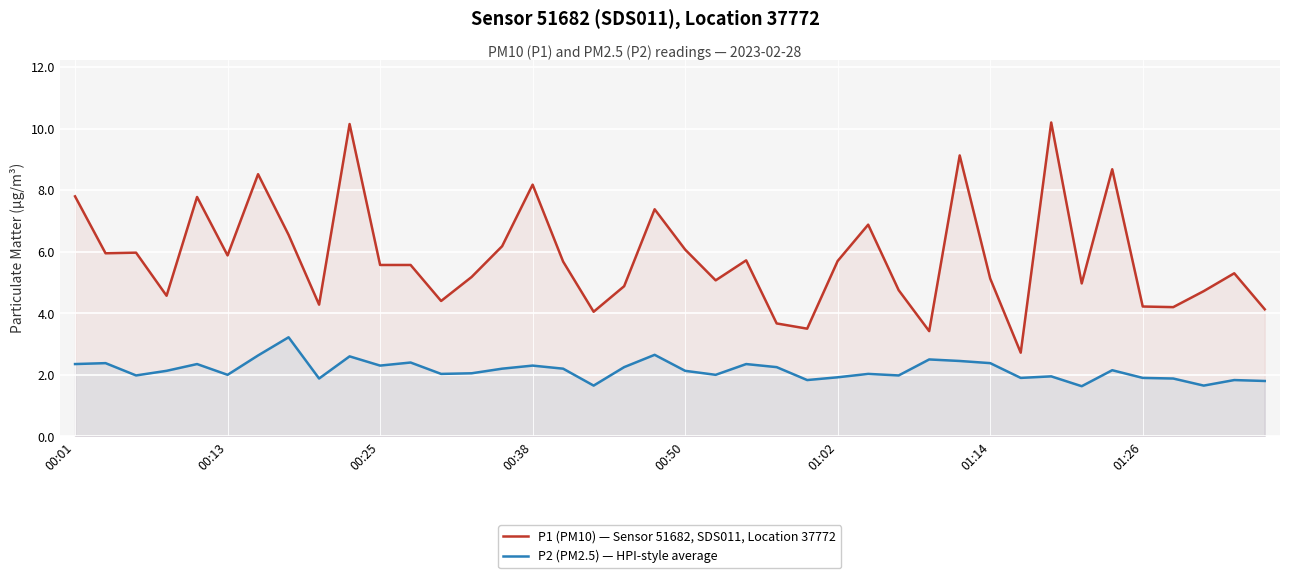

At how many categories does at least one series exceed 9?

3